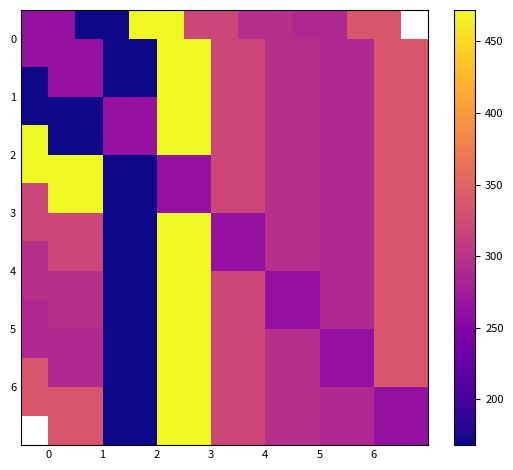

Between 6 and 1, which is larger?

6